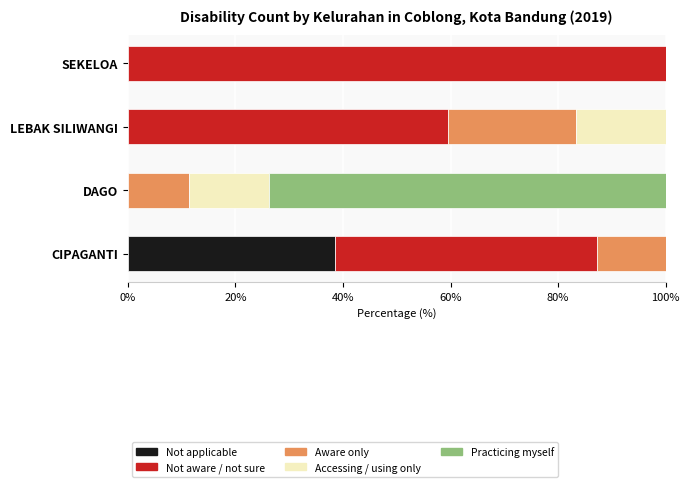

Is it true that Not applicable equals 67.9 at CIPAGANTI?

False